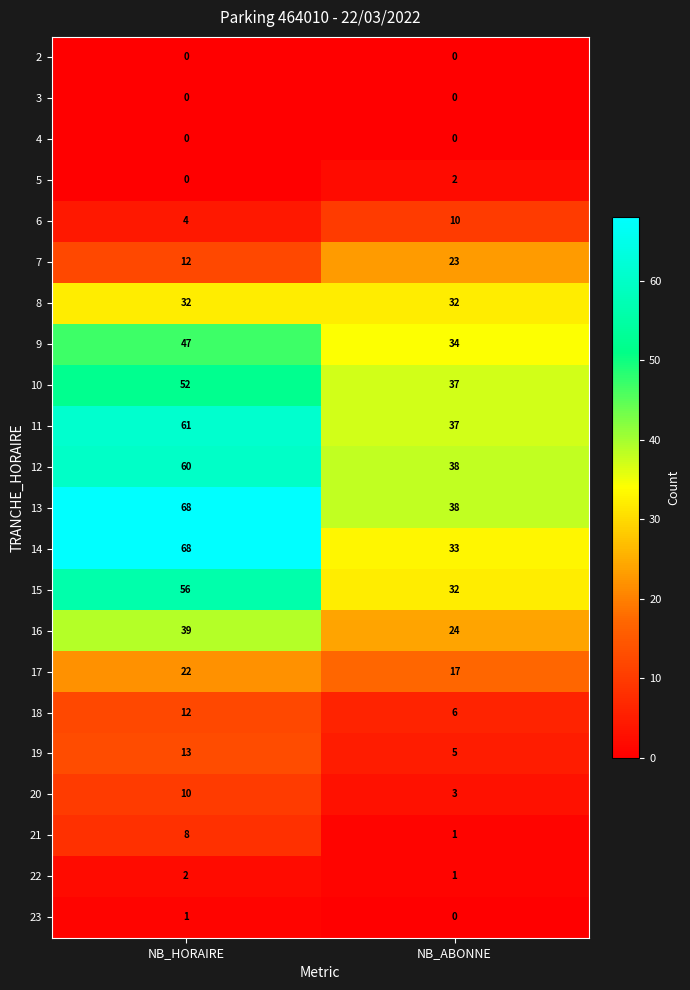

Between NB_HORAIRE and NB_ABONNE, which series saw the biggest shift?

14